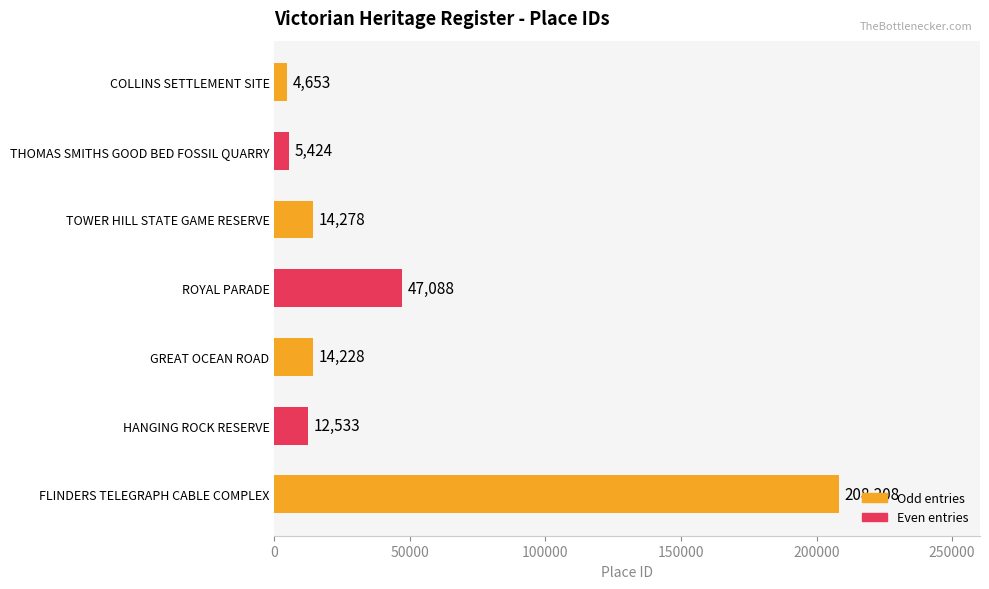

What is the label of the 6th bar from the bottom?

THOMAS SMITHS GOOD BED FOSSIL QUARRY